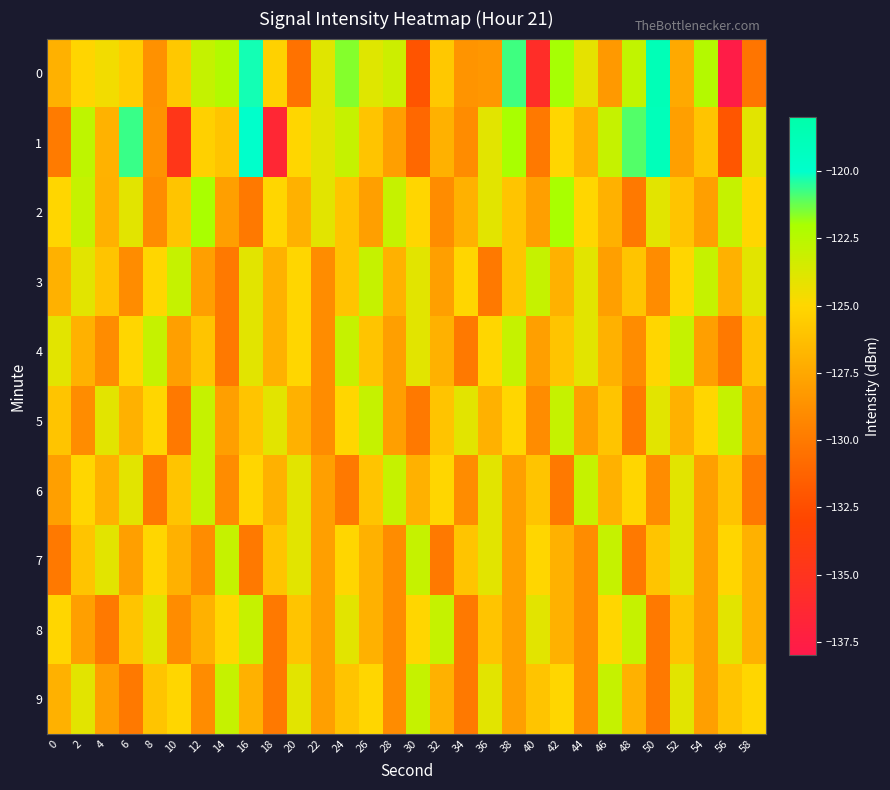

Which series changed the most between 0 and 32?

2